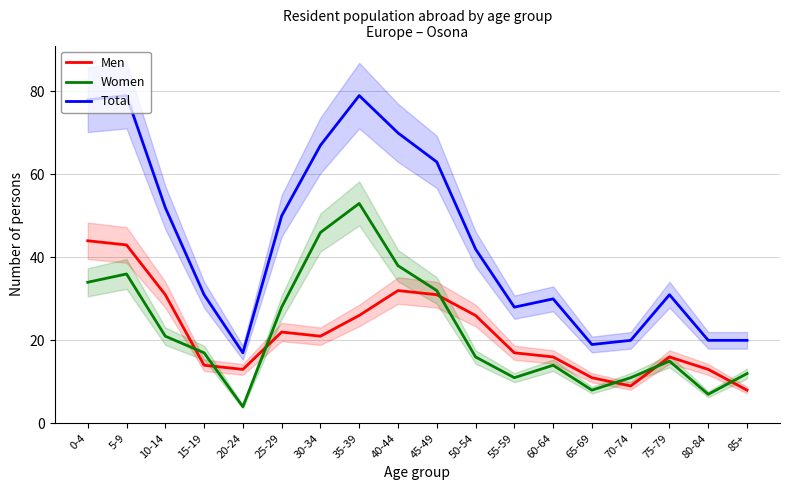

How many interior local peaks does the Total series have?

4